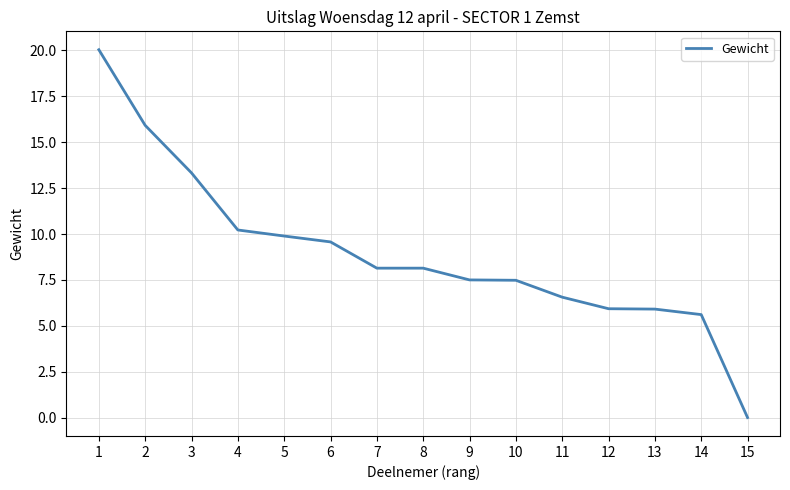

What is the change in value from 4 to 11?

-3.7